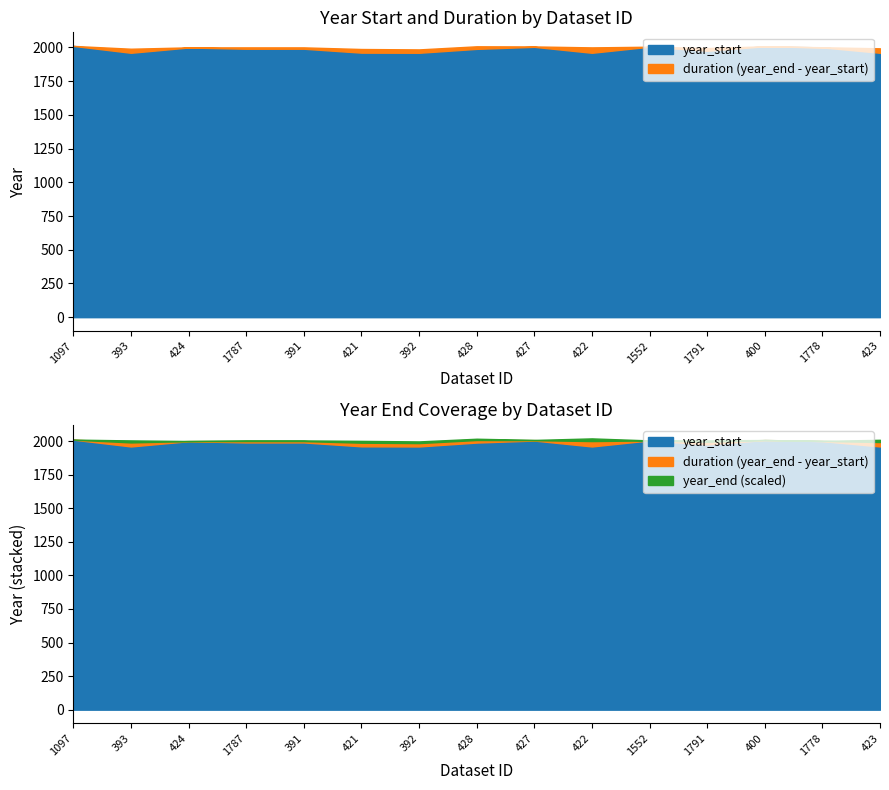

Between 1787 and 1778, which series saw the biggest shift?

year_start